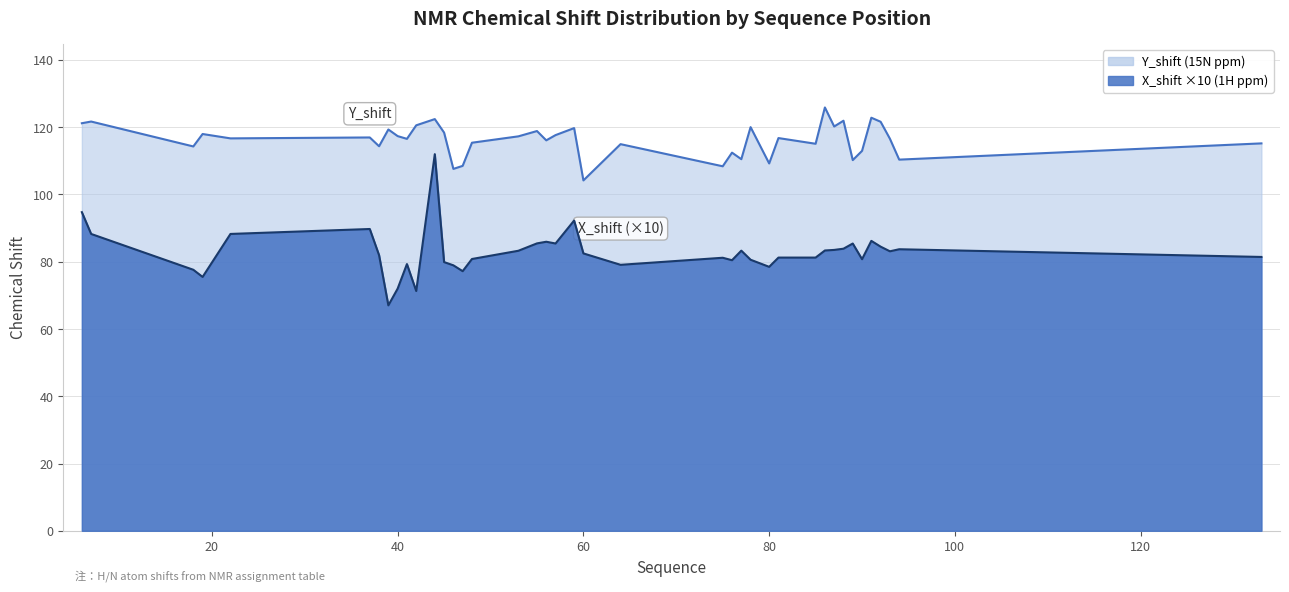

At how many categories does at least one series exceed 113?

30